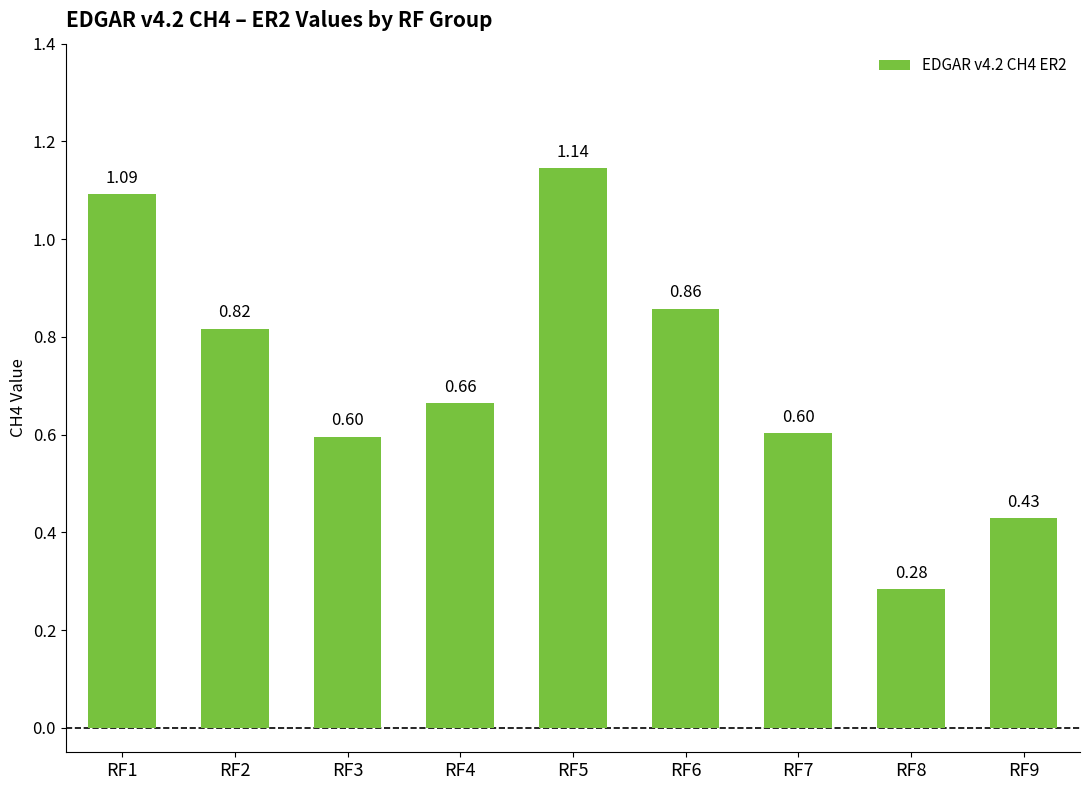

What is the sum of all values?

6.5